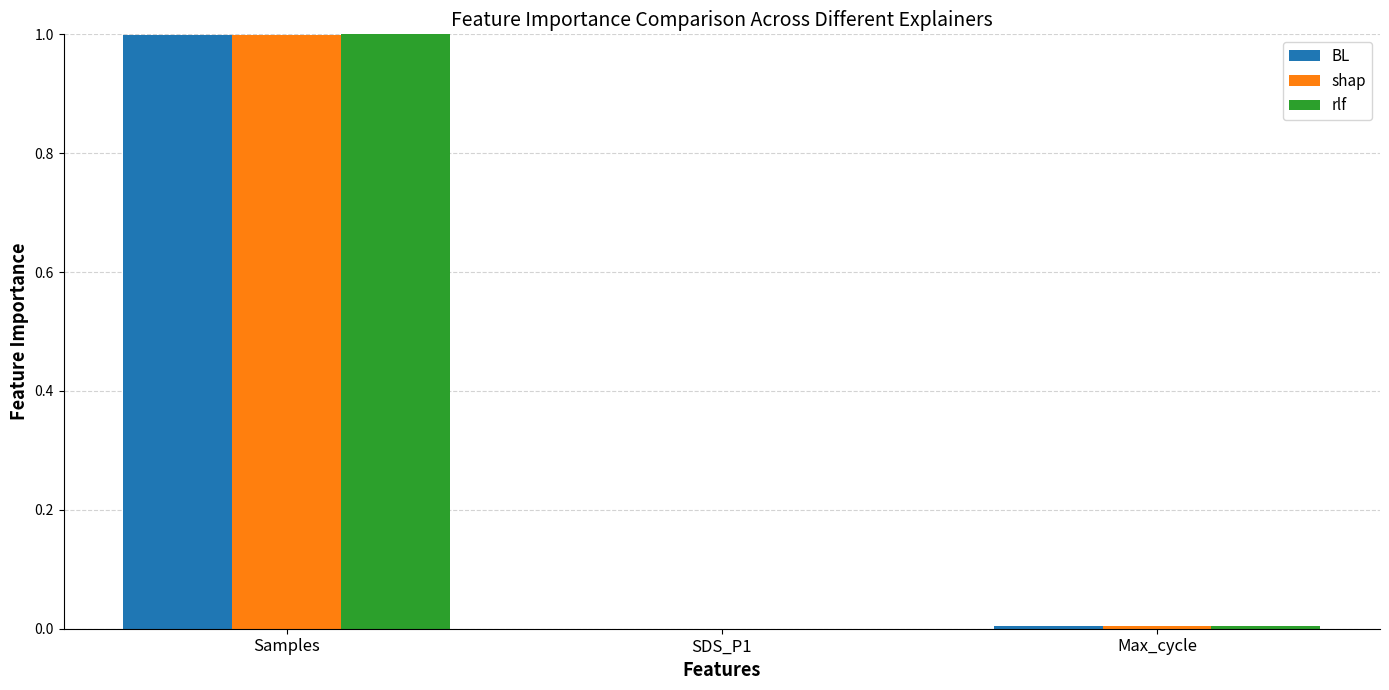

Between Samples and Max_cycle, which series saw the biggest shift?

rlf